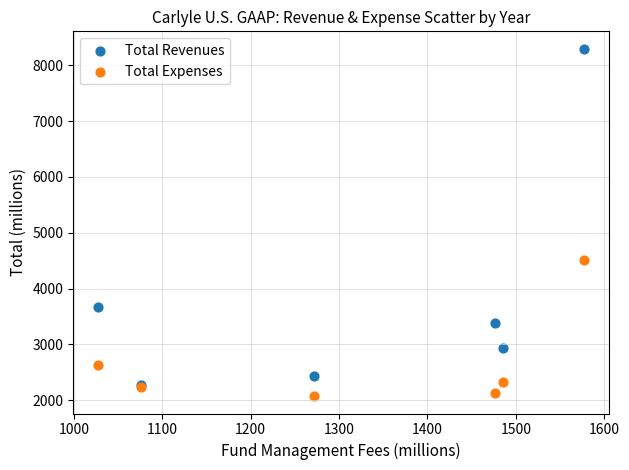

Which series contains the highest Y value?

Total Revenues